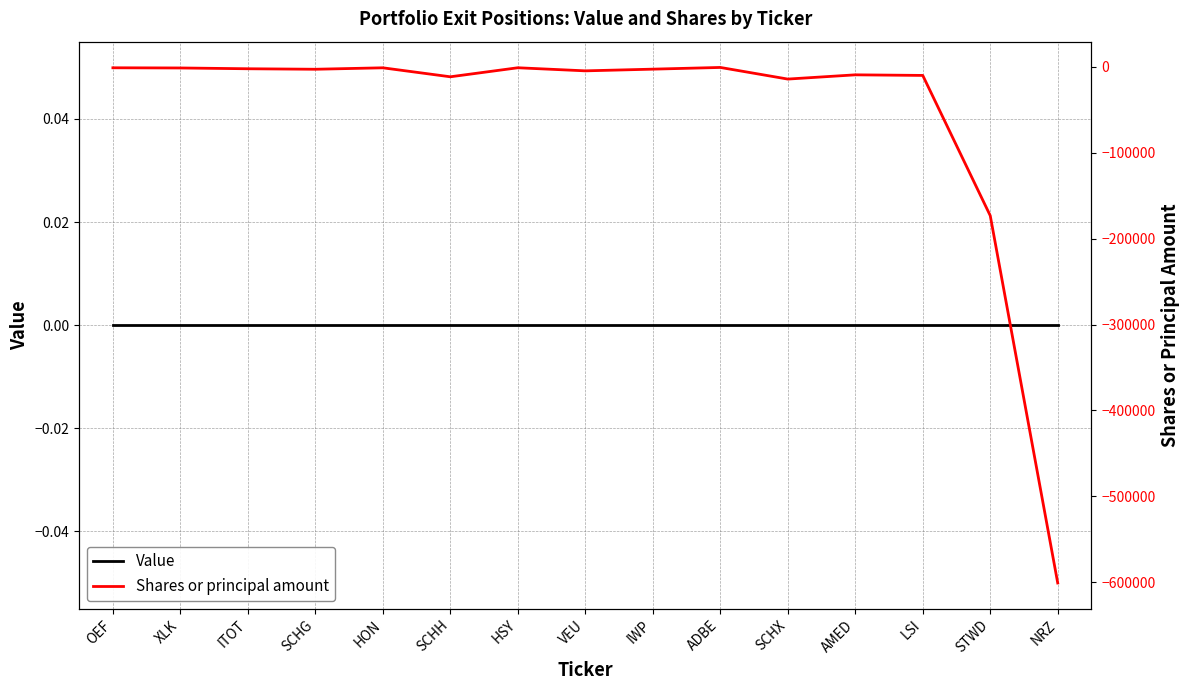

Reading left to right, list all the values displayed in this chart.

Value: 0	0	0	0	0	0	0	0	0	0	0	0	0	0	0
Shares or principal amount: -1006	-1218	-2139	-2714	-1029	-11487	-973	-4571	-2600	-607	-14149	-9213	-9900	-173181	-600940